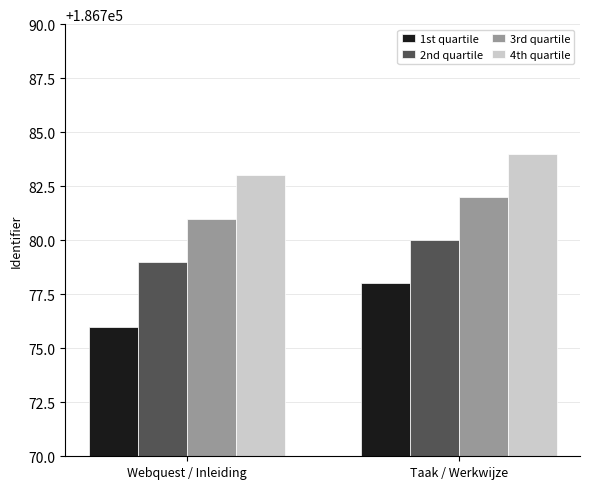

Reading right to left, what are all the values shown in this chart?

1st quartile: Taak / Werkwijze=186778	Webquest / Inleiding=186776
2nd quartile: Taak / Werkwijze=186780	Webquest / Inleiding=186779
3rd quartile: Taak / Werkwijze=186782	Webquest / Inleiding=186781
4th quartile: Taak / Werkwijze=186784	Webquest / Inleiding=186783